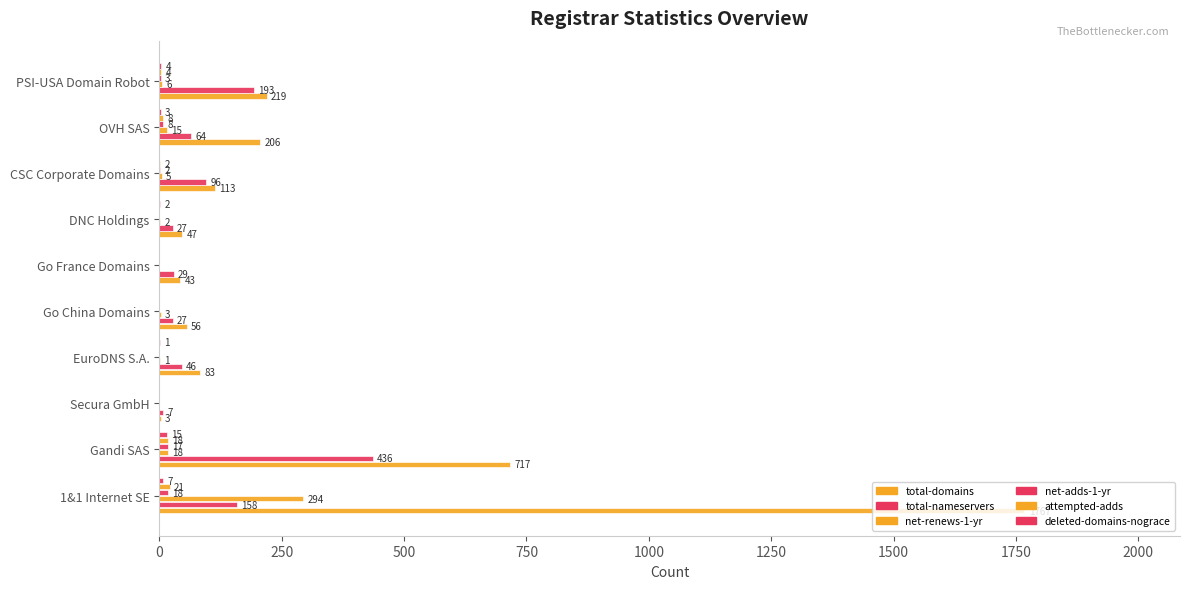

What is the difference between the maximum and minimum values in the deleted-domains-nograce series?

15